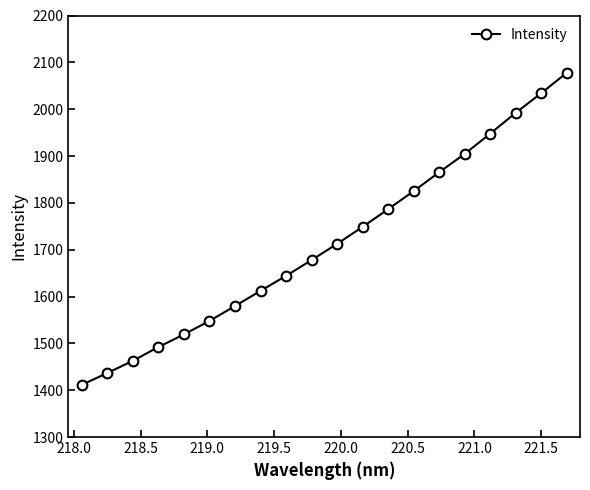

Reading left to right, transcribe all the data shown in this chart.

1411.5	1436.8	1462.8	1492.2	1519.1	1547.9	1579.7	1612.1	1644.2	1677.8	1712.5	1748.7	1786.5	1825.0	1865.4	1904.5	1947.7	1992.1	2034.1	2077.5